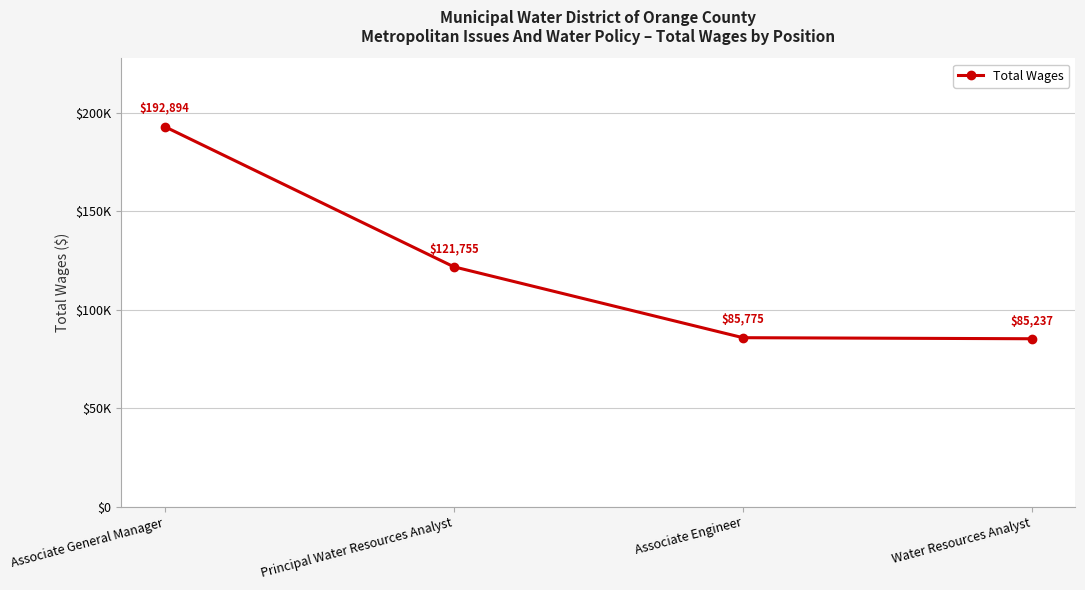

What is the difference between the maximum and minimum values?

107657